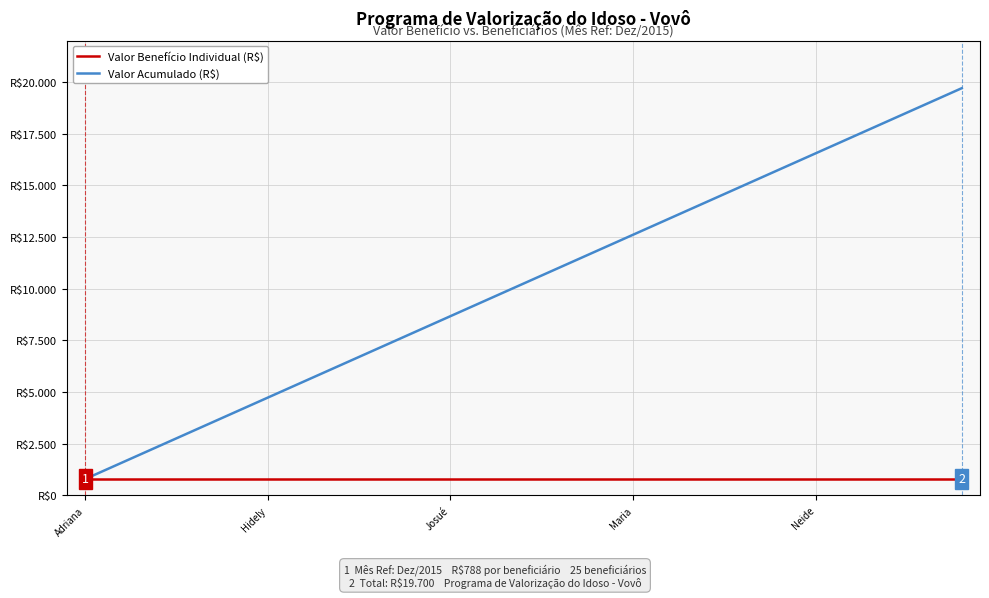

Does the chart display data point markers on the line(s)?

No